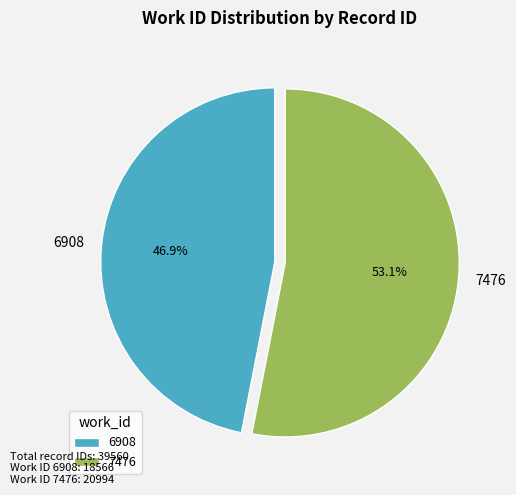

How many slices are in this pie chart?

2